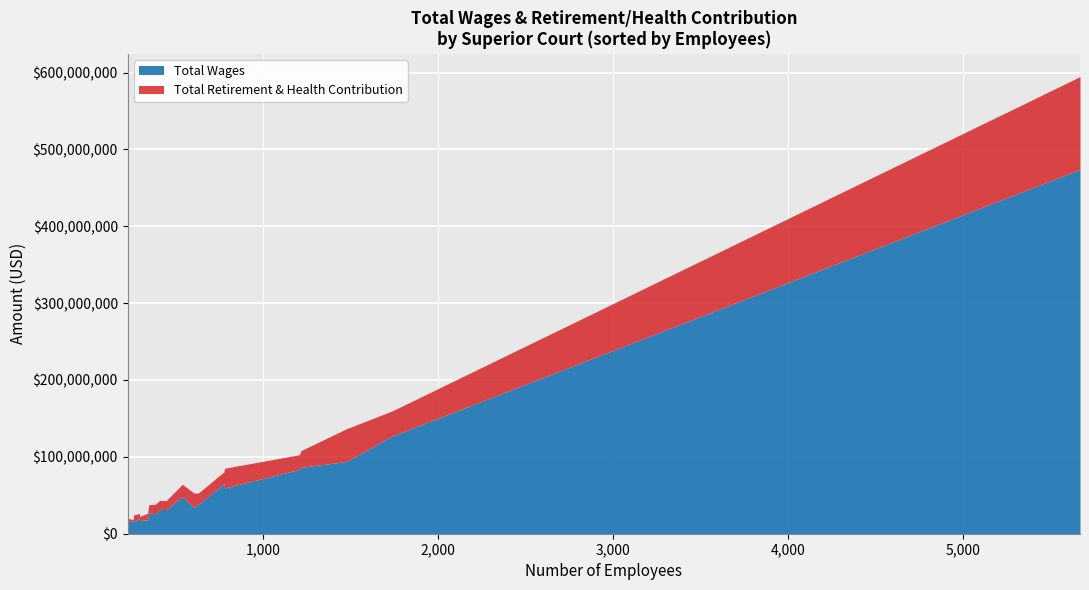

Between San Francisco and Solano, which series saw the biggest shift?

Total Wages